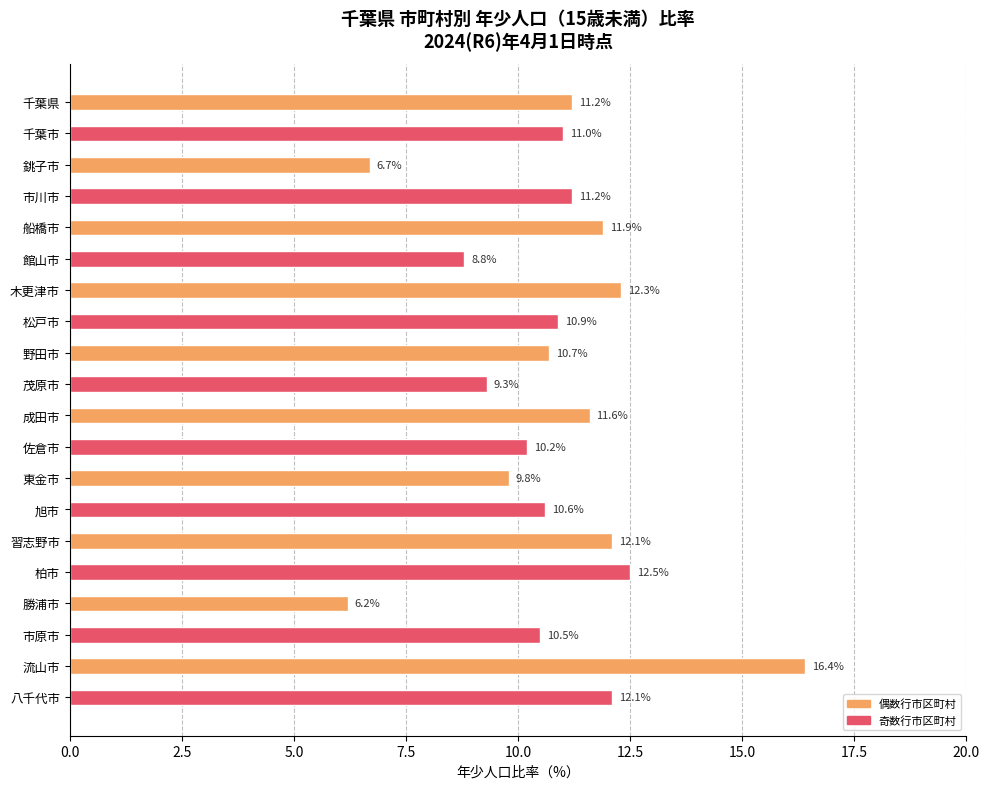

Count the number of data series in this chart.

1